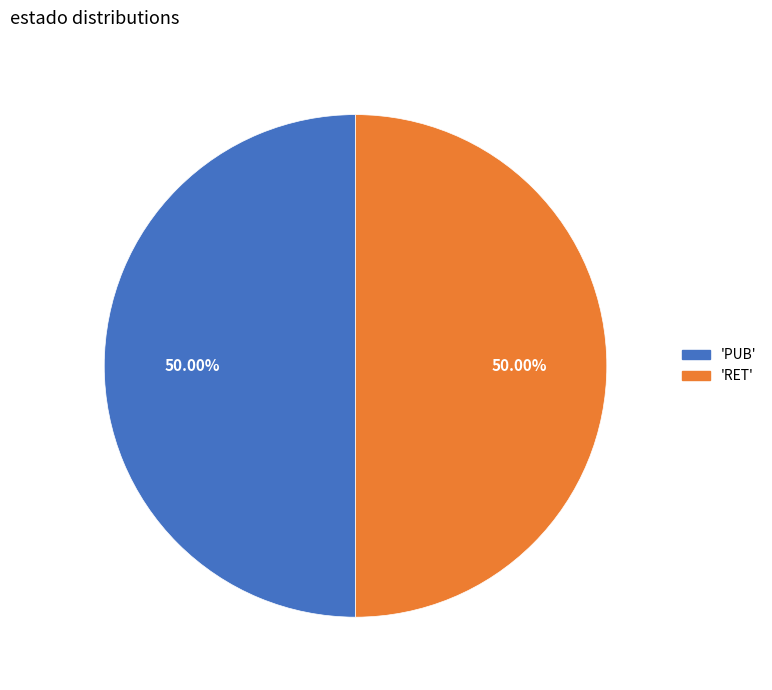

What is the ratio of the value at 'RET' to the value at 'PUB'?

1.0